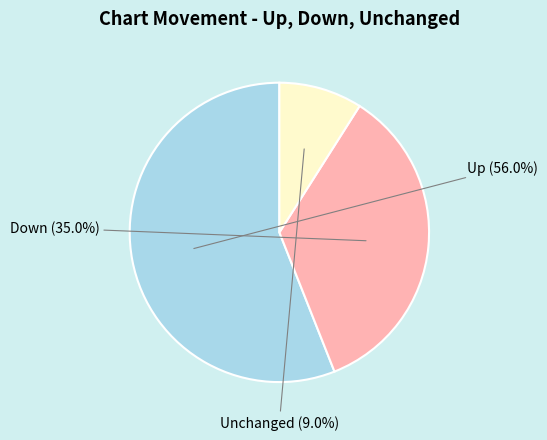

Is there any slice that represents more than half of the pie?

Yes